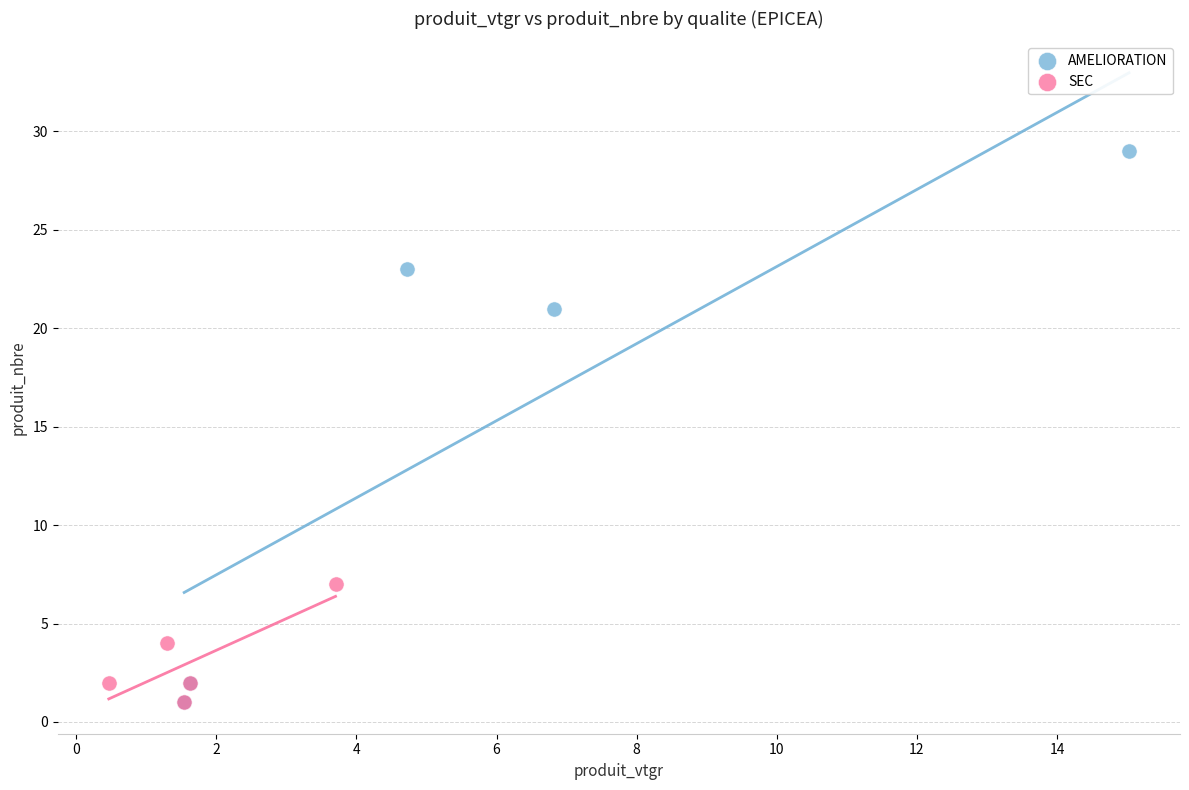

Which series reaches the maximum Y coordinate?

AMELIORATION